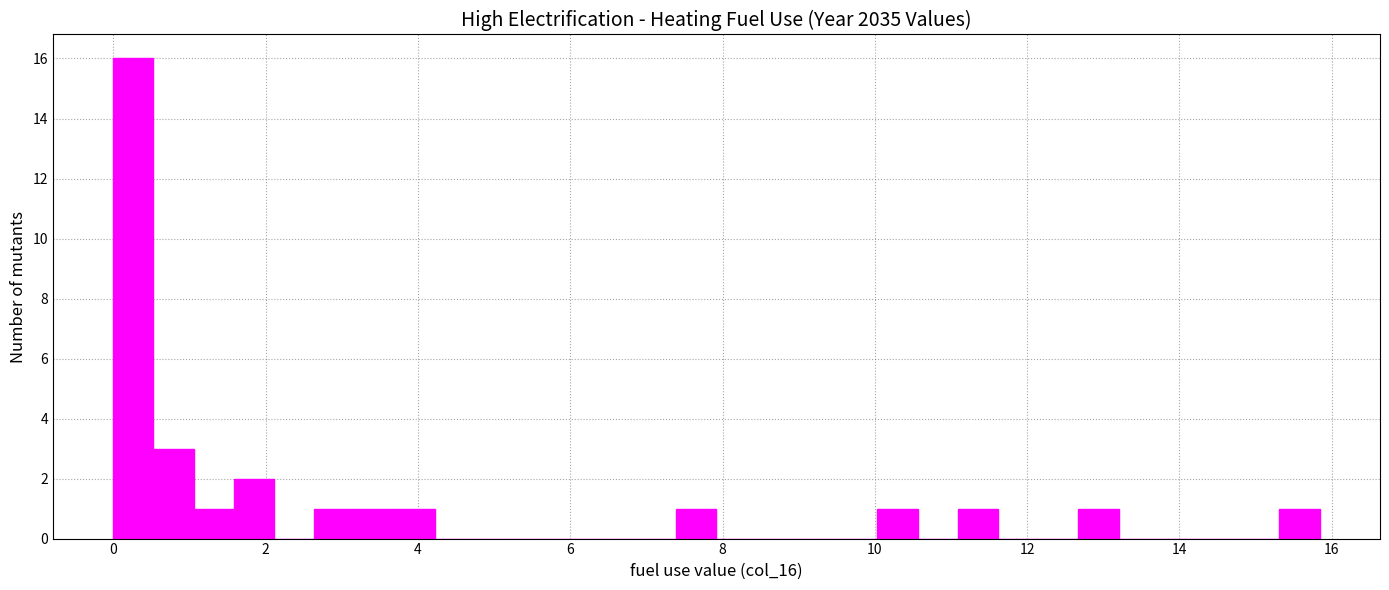

Read against the x-axis, roughly where is the centre of the tallest bar?

0.2